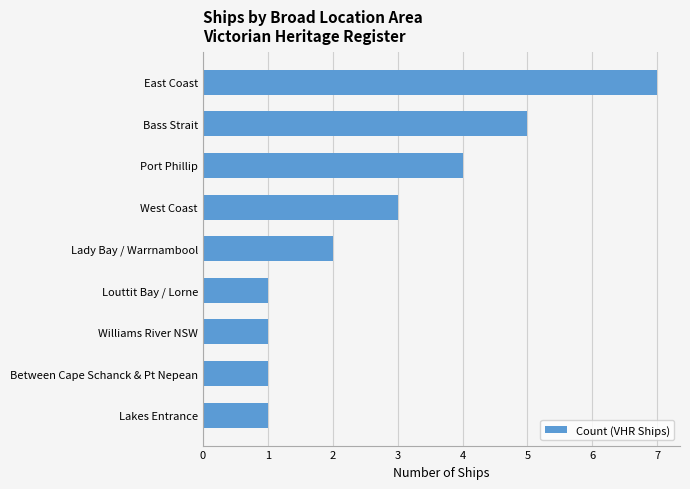

What is the difference between the maximum and minimum values?

6